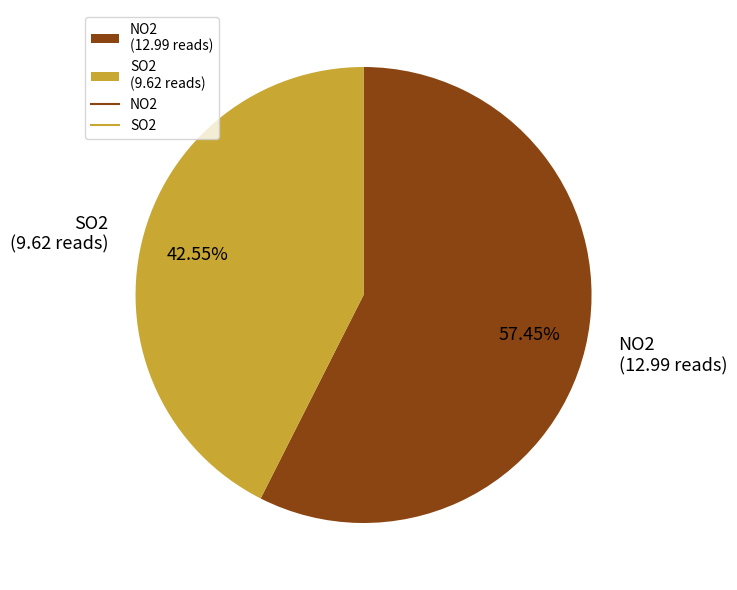

Combined, do NO2 and SO2 account for over 50%?

Yes